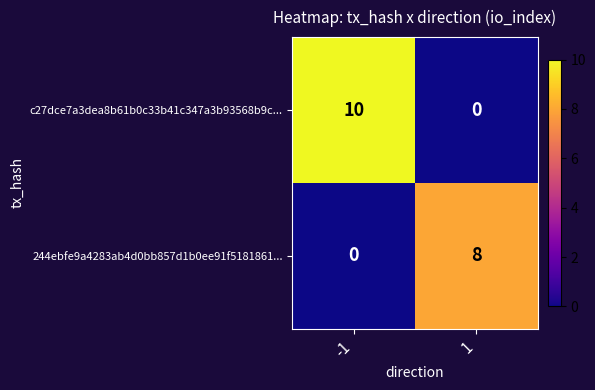

Which category has the highest value across all series?

-1